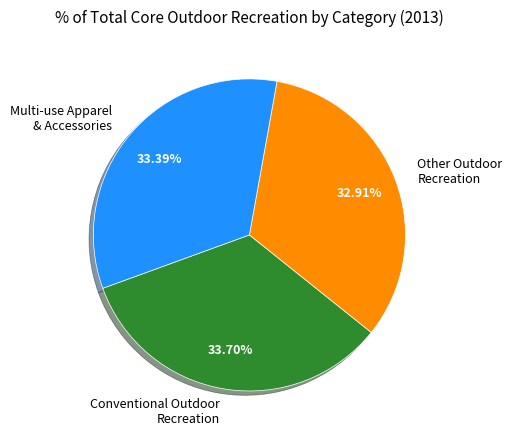

Which has a higher value, Other Outdoor Recreation or Conventional Outdoor Recreation?

Conventional Outdoor Recreation